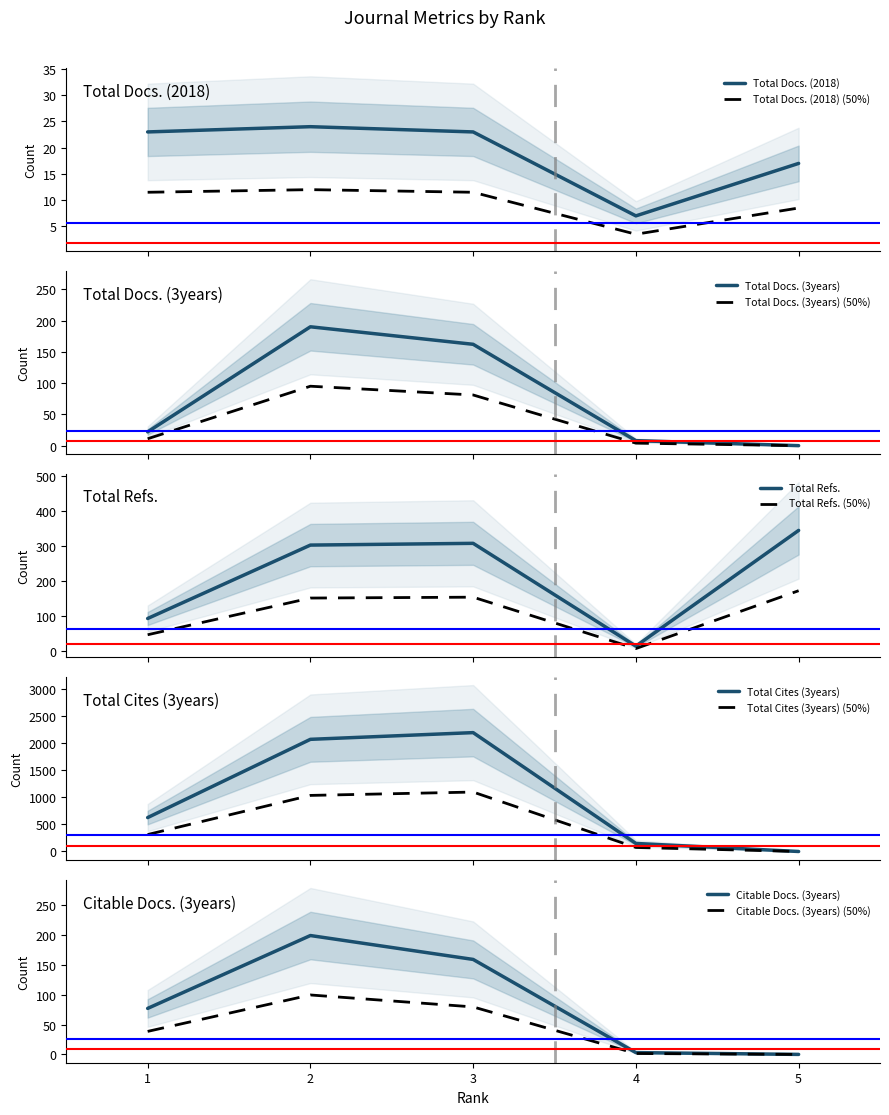

What is the difference between the highest and lowest values at 2?

2047